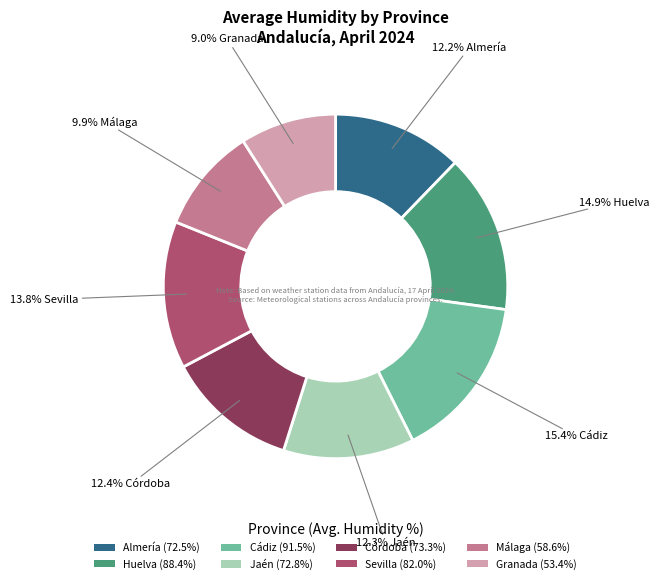

True or false: Sevilla accounts for 14% of the total.

True